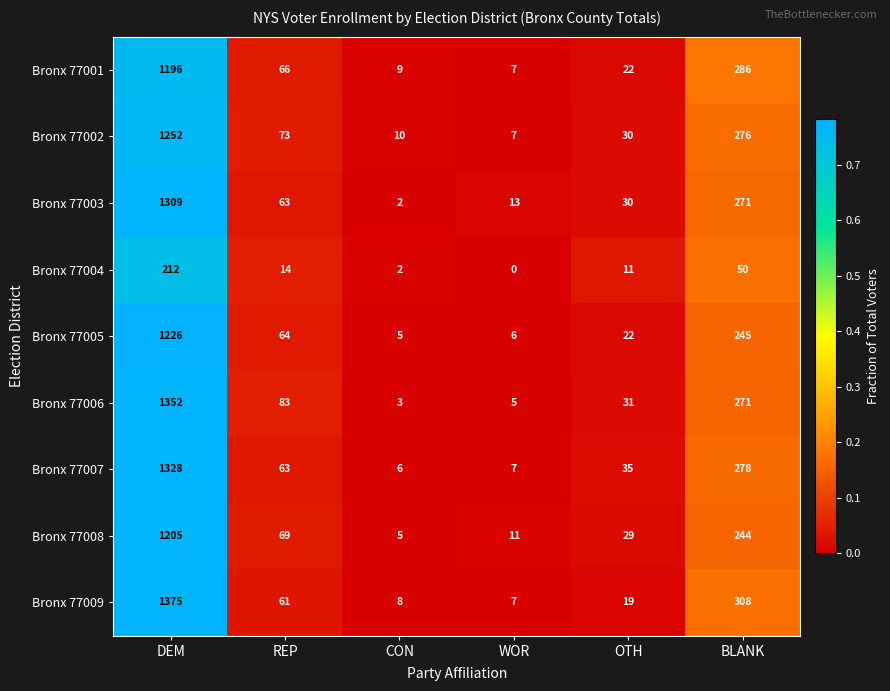

Which series has the largest total across all categories?

Bronx 77009